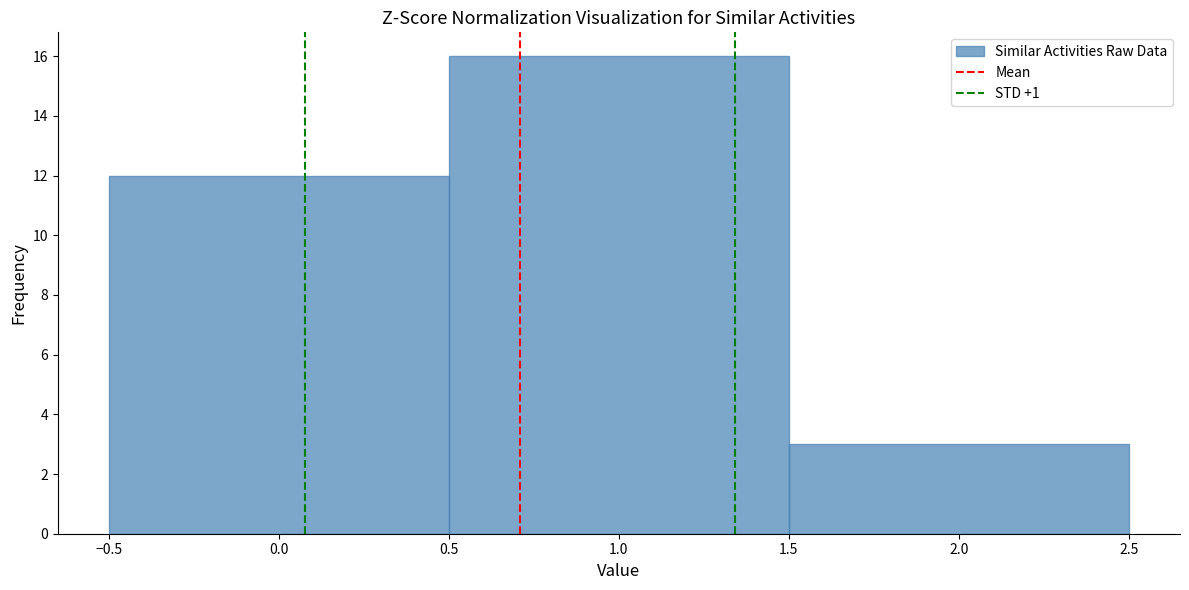

Reading left to right, transcribe this chart: for each bar, give the range it covers on the x-axis and its height. The values are not printed on the chart, so give them approximately, as read against the axis.

-0.5 to 0.5: 12
0.5 to 1.5: 16
1.5 to 2.5: 3